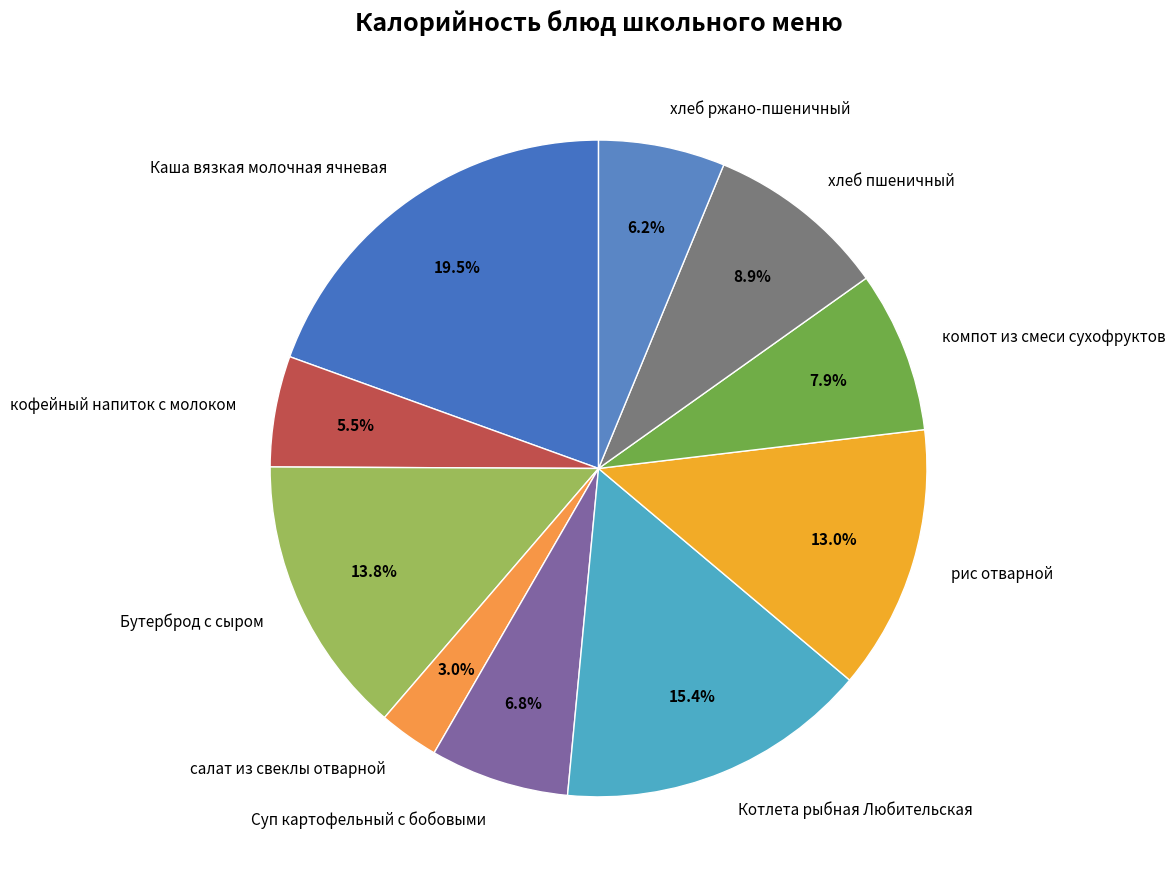

Combined, do салат из свеклы отварной and Бутерброд с сыром account for over 50%?

No